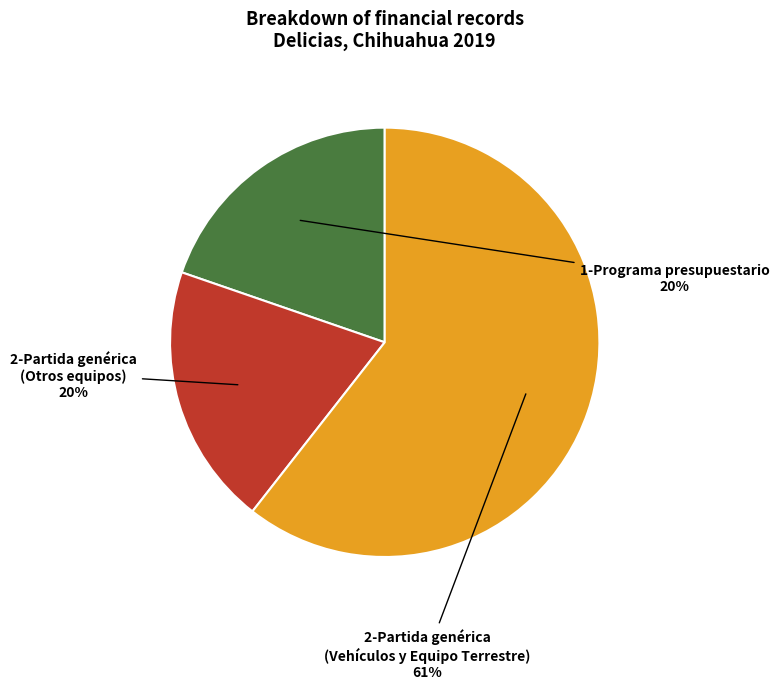

Is there a majority slice in this chart?

Yes